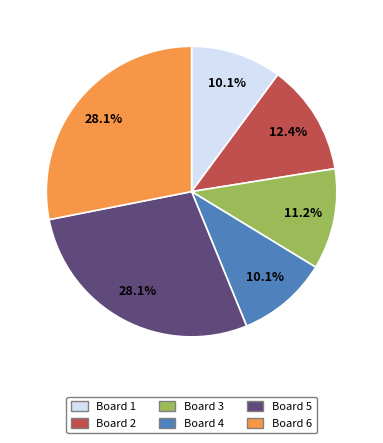

What is the ratio of the value at Board 5 to the value at Board 2?

2.3